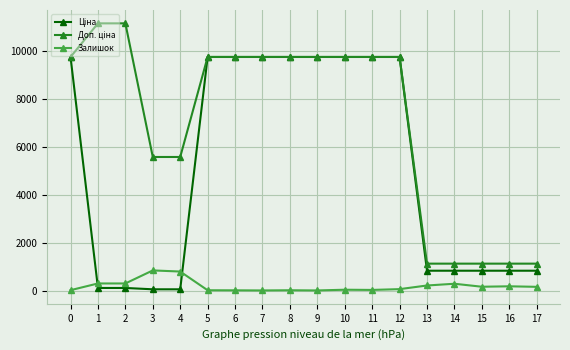

True or false: Залишок has more than 1 points higher than both neighbors.

True